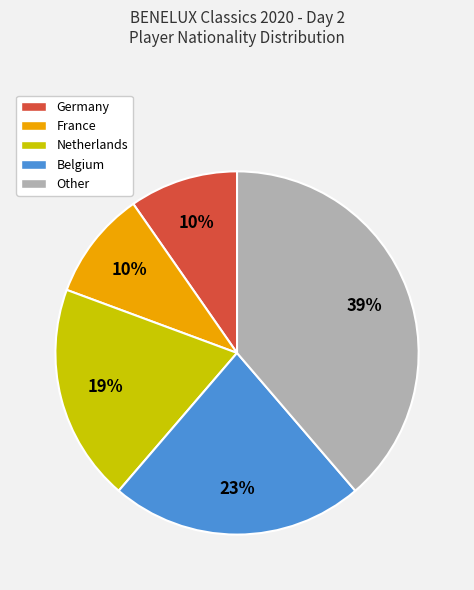

What is the ratio of the value at Netherlands to the value at Other?

0.5